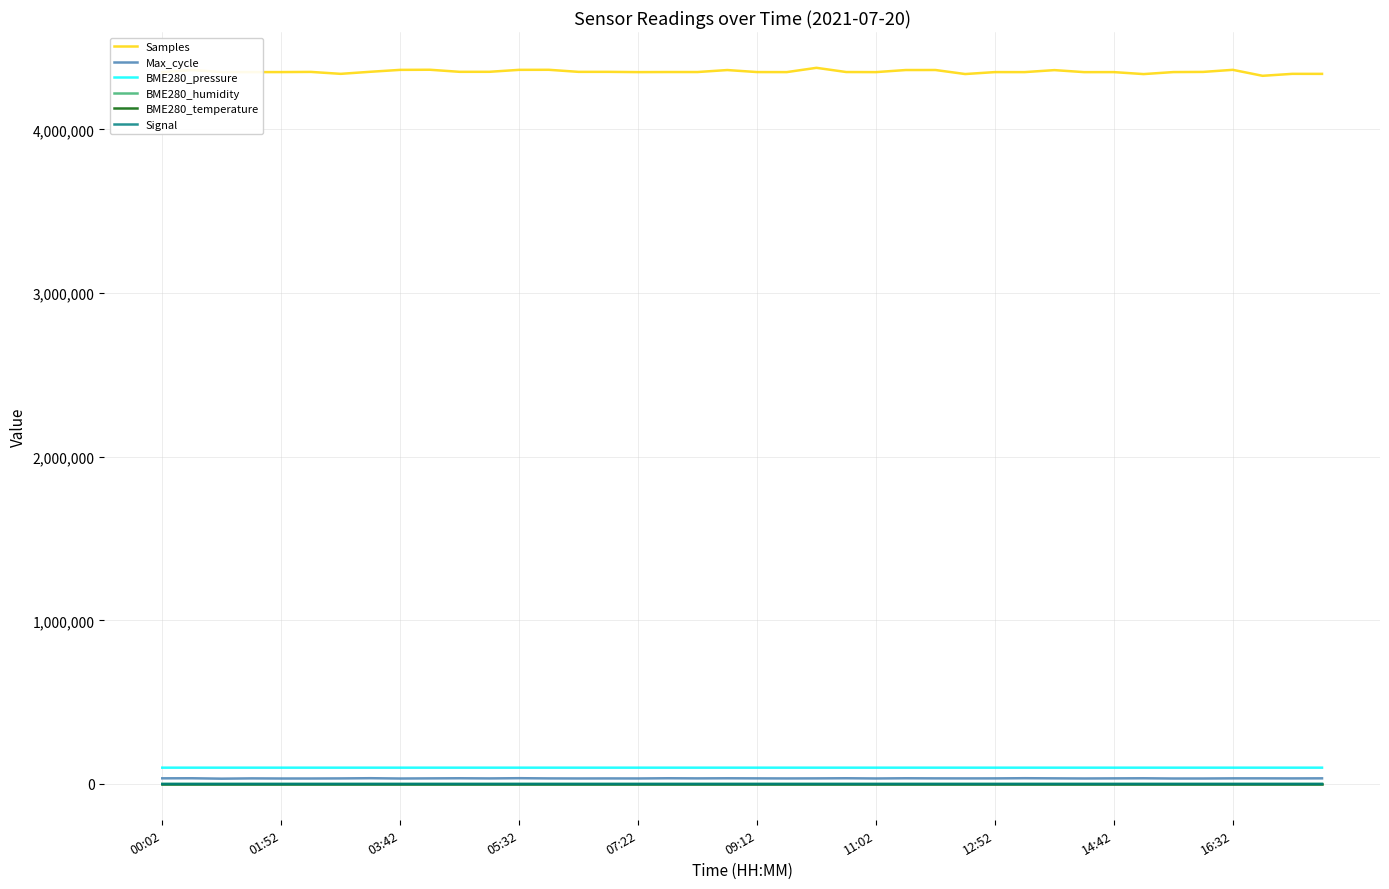

What are all the series names shown in the legend?

Samples, Max_cycle, BME280_pressure, BME280_humidity, BME280_temperature, Signal